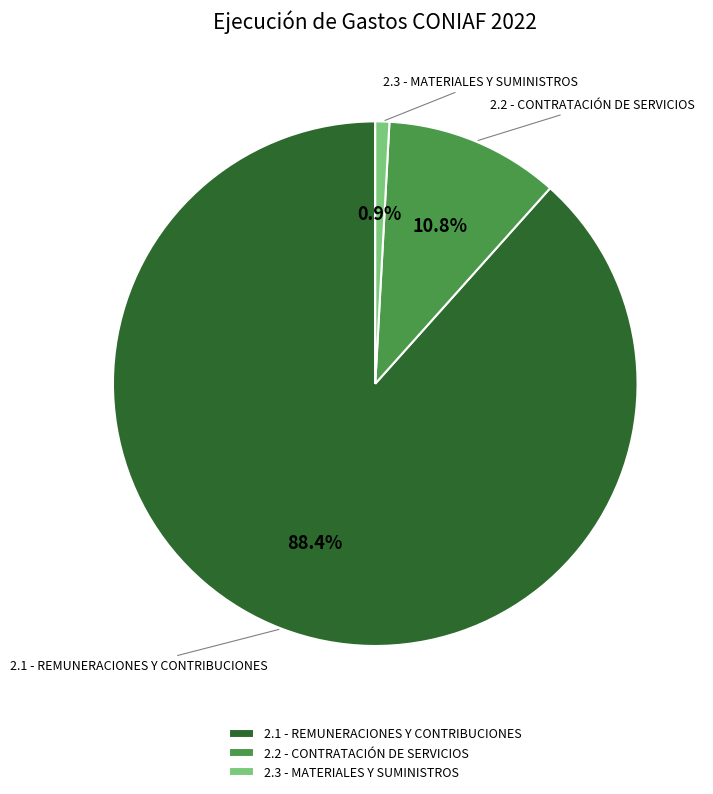

Is 2.3 - MATERIALES Y SUMINISTROS the majority of the pie?

No